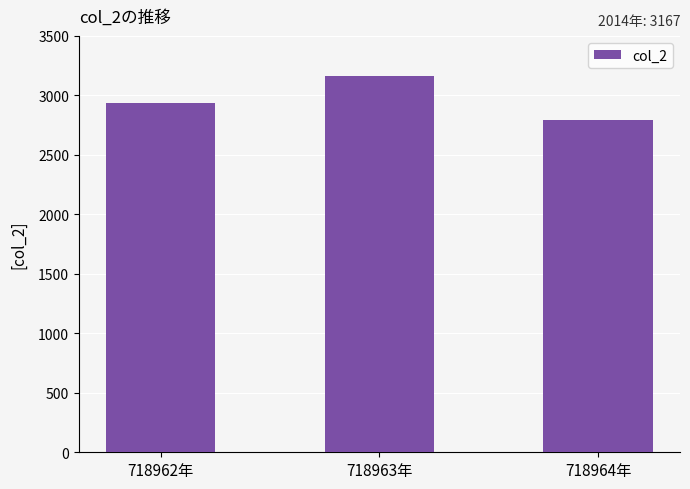

What is the average value?

2966